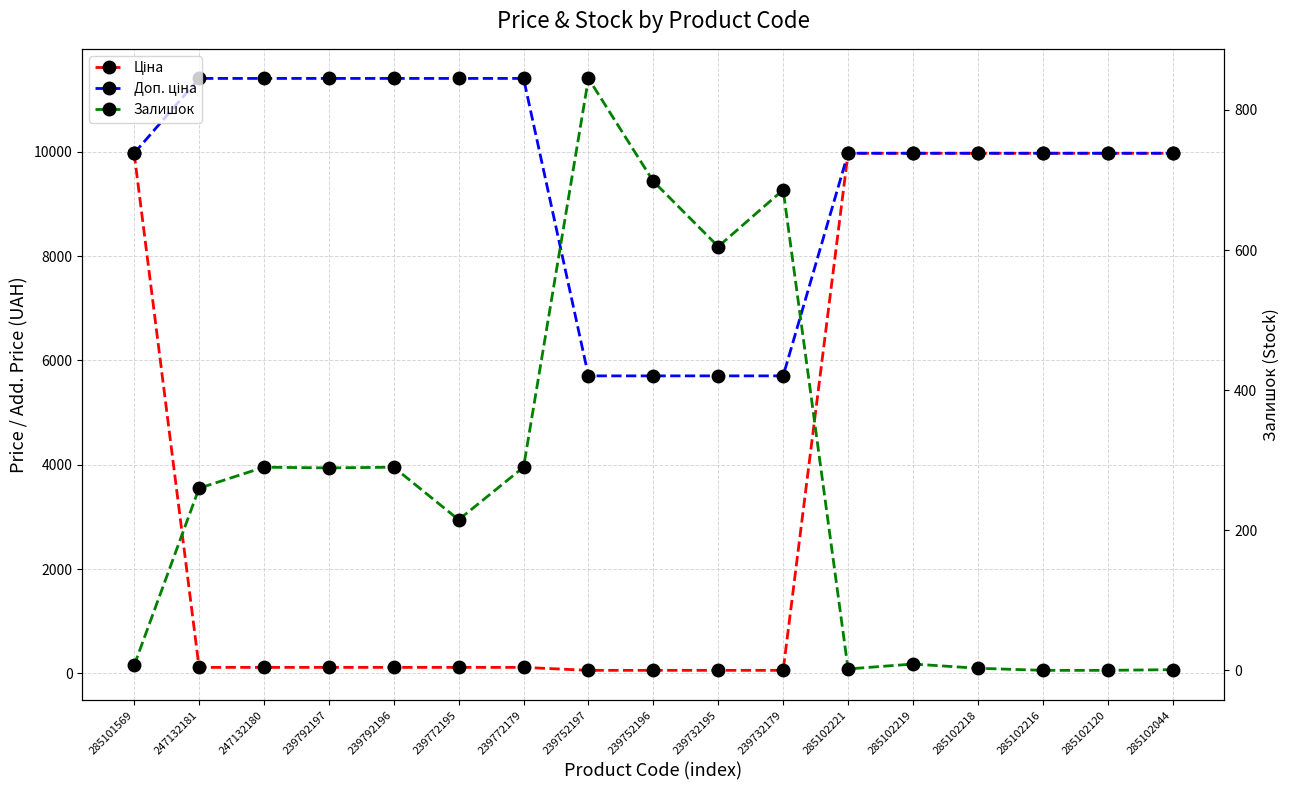

True or false: Доп. ціна and Залишок cross at least once.

False